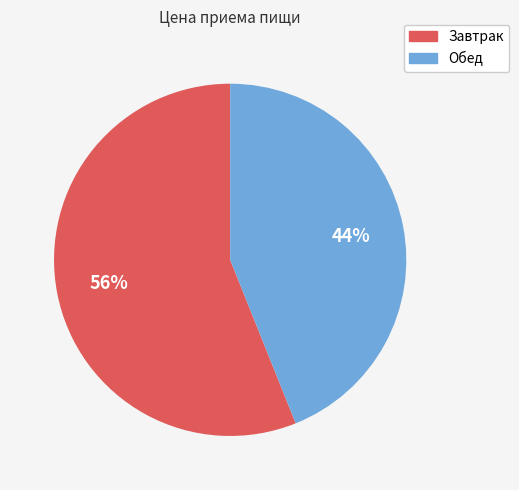

Combined, do Завтрак and Обед account for over 50%?

Yes